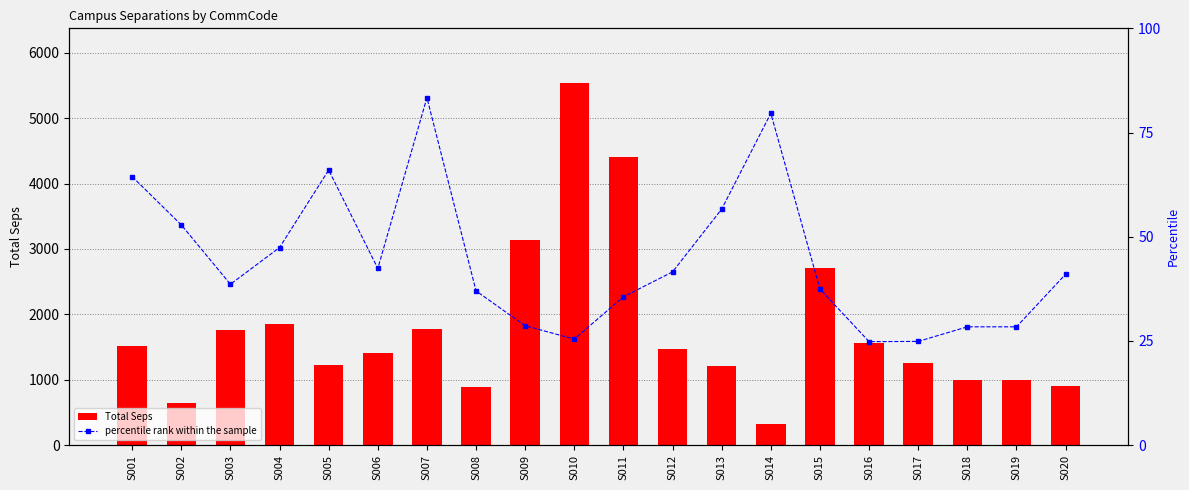

Reading left to right, transcribe all the data shown in this chart.

Total Seps: 1517.8	639.9	1758.4	1855.3	1227.7	1413.6	1782.3	882.1	3138.2	5541.6	4398.6	1477.0	1203.0	318.6	2701.6	1560.8	1262.9	1003.4	998.7	900.8
percentile rank within the sample: 64.4	52.8	38.6	47.4	66.0	42.4	83.4	37.0	28.6	25.5	35.6	41.6	56.6	79.6	37.4	24.8	24.9	28.4	28.4	41.0